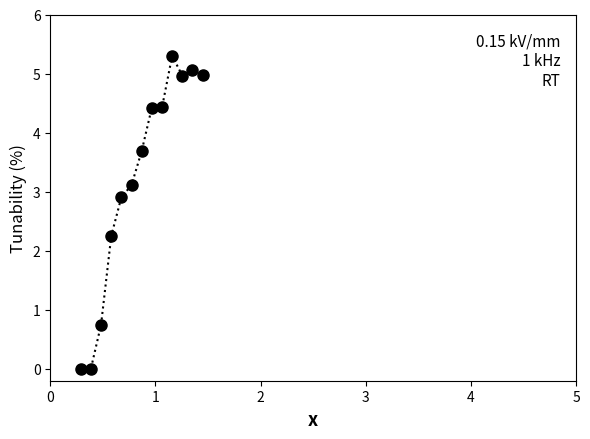

True or false: the data has more than 0 interior local peaks.

True